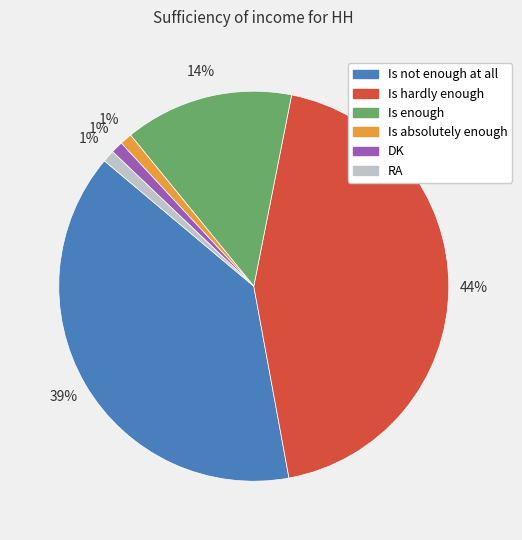

True or false: Is hardly enough accounts for 44% of the total.

True